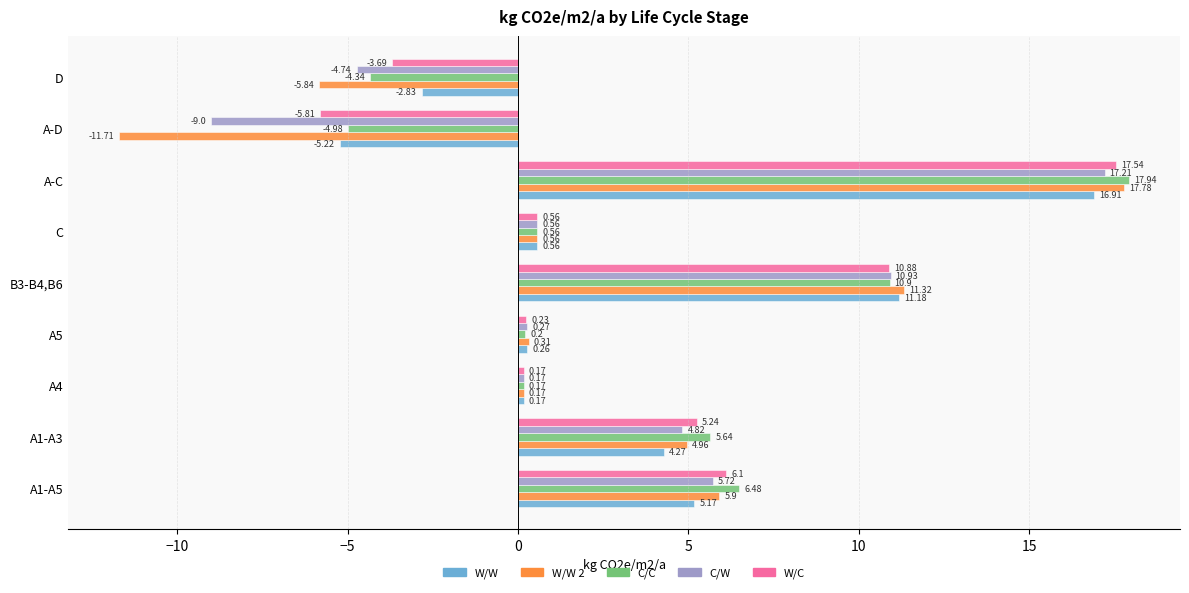

At how many categories does at least one series exceed 0?

7